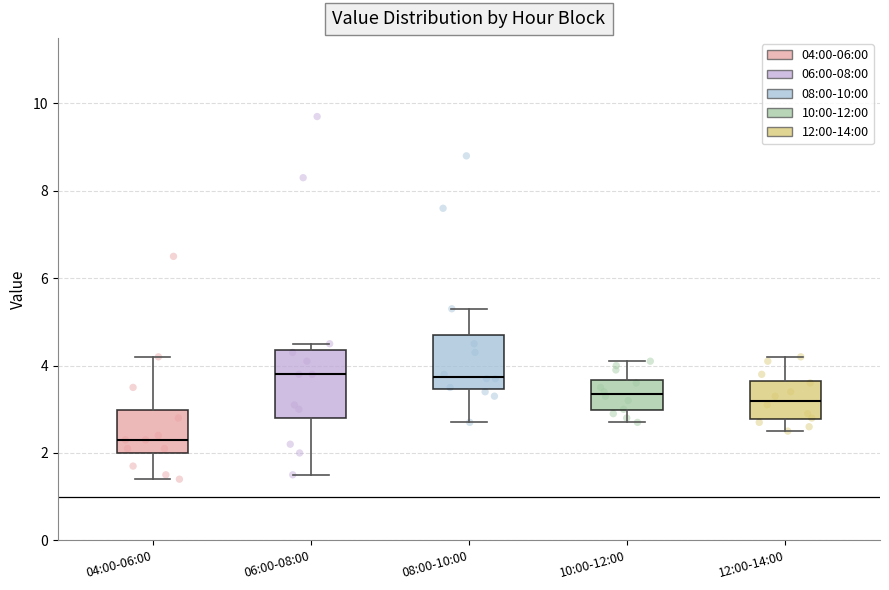

Where does the lower whisker of the box for 08:00-10:00 end on the y-axis? The values are not printed on the chart, so give them approximately, as read against the axis.

2.8